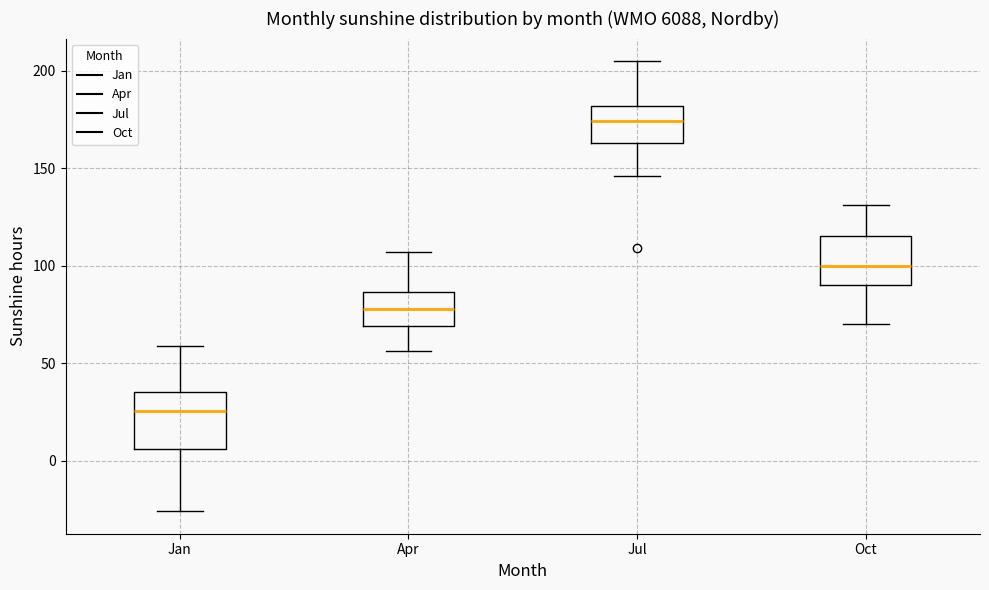

Reading left to right, transcribe this box plot: for each box, give where its median line is, the range the box spans, and where its two whiskers end, as read against the y-axis. The values are not printed on the chart, so give them approximately, as read against the axis.

Jan: median 25, box 5 to 35, whiskers -25 to 60
Apr: median 80, box 70 to 85, whiskers 55 to 105
Jul: median 175, box 165 to 180, whiskers 145 to 205
Oct: median 100, box 90 to 115, whiskers 70 to 130